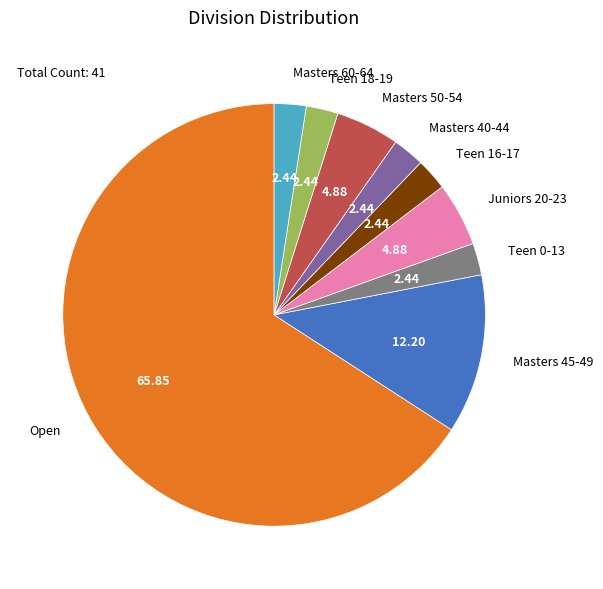

Which slice represents more than half of the pie?

Open